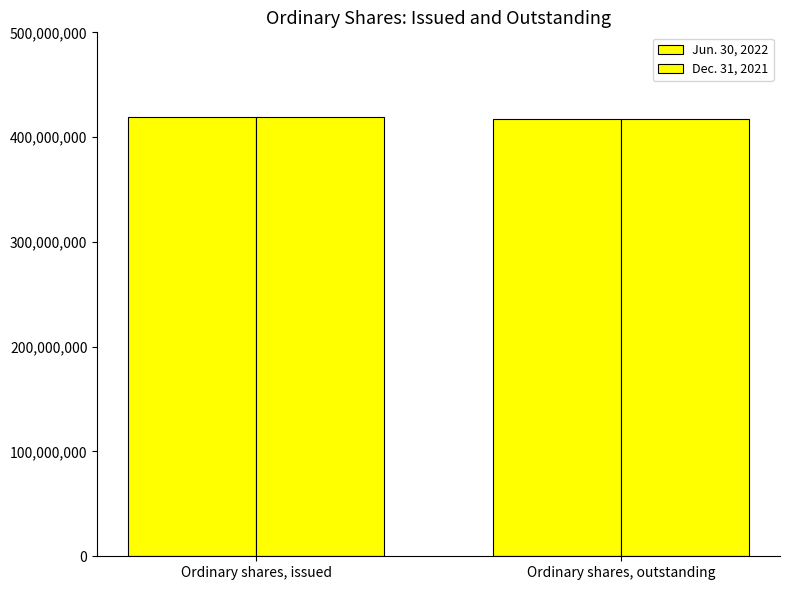

Which series changed the most between Ordinary shares, issued and Ordinary shares, outstanding?

Jun. 30, 2022